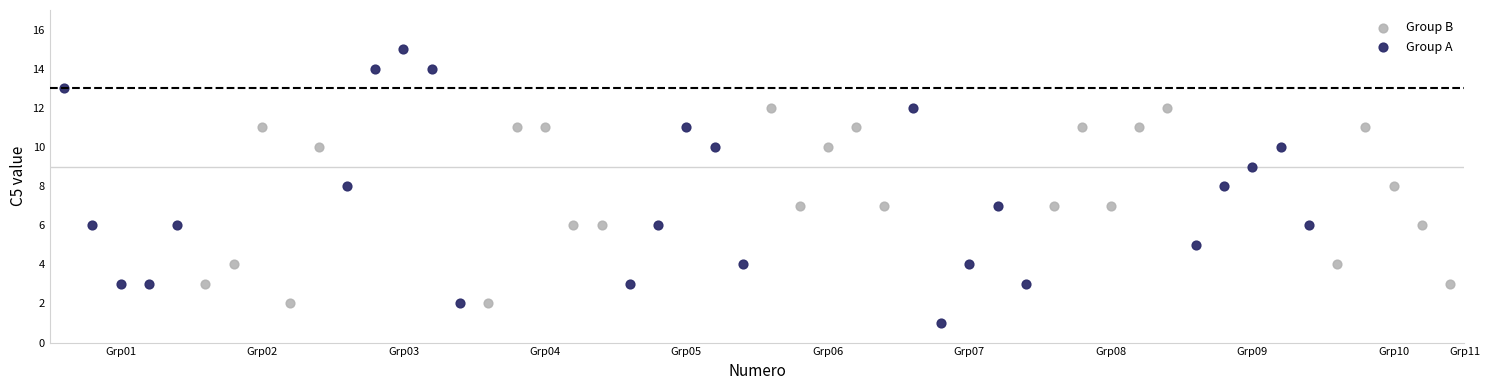

Which series contains the highest Y value?

Group A